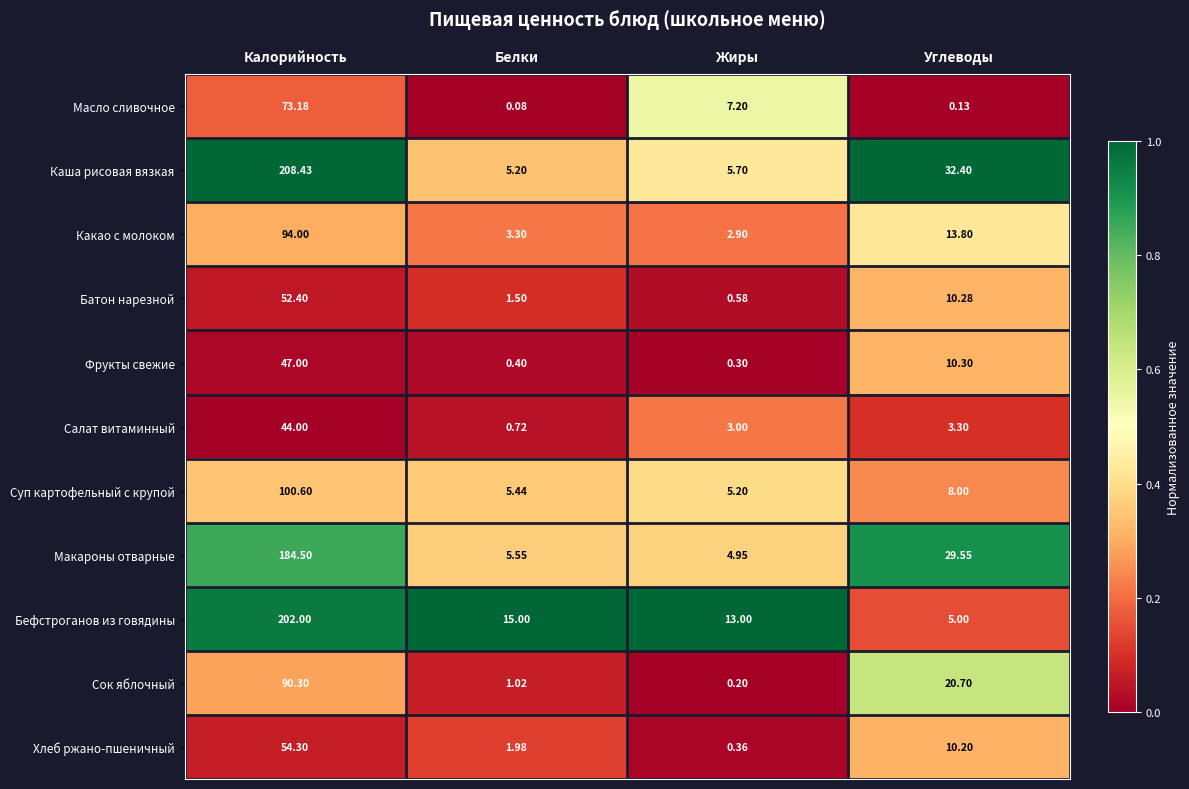

Is the value of Батон нарезной at Жиры greater than the value of Каша рисовая вязкая at Углеводы?

No